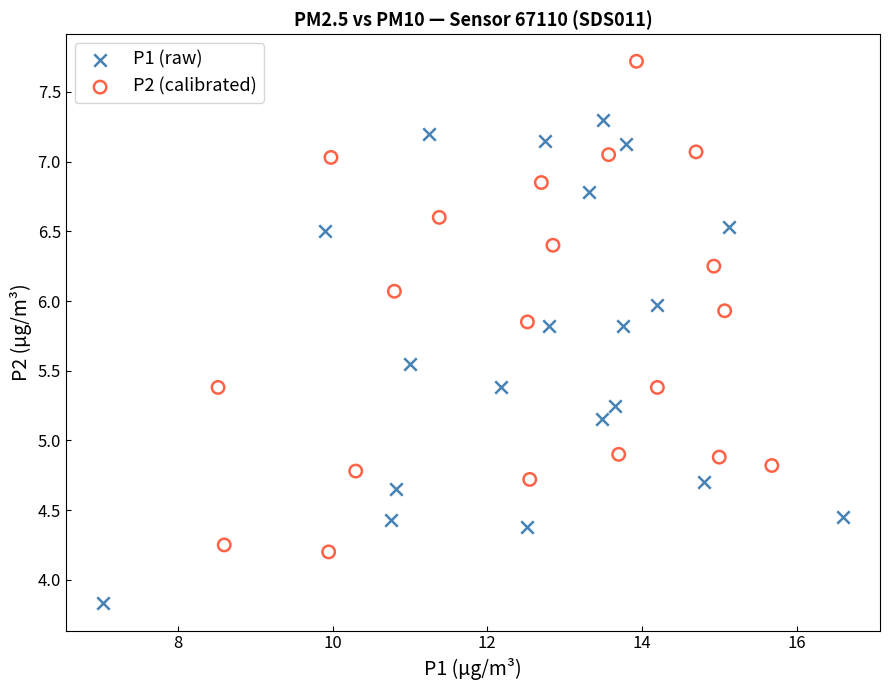

What are all the series names shown in the legend?

P1 (raw), P2 (calibrated)